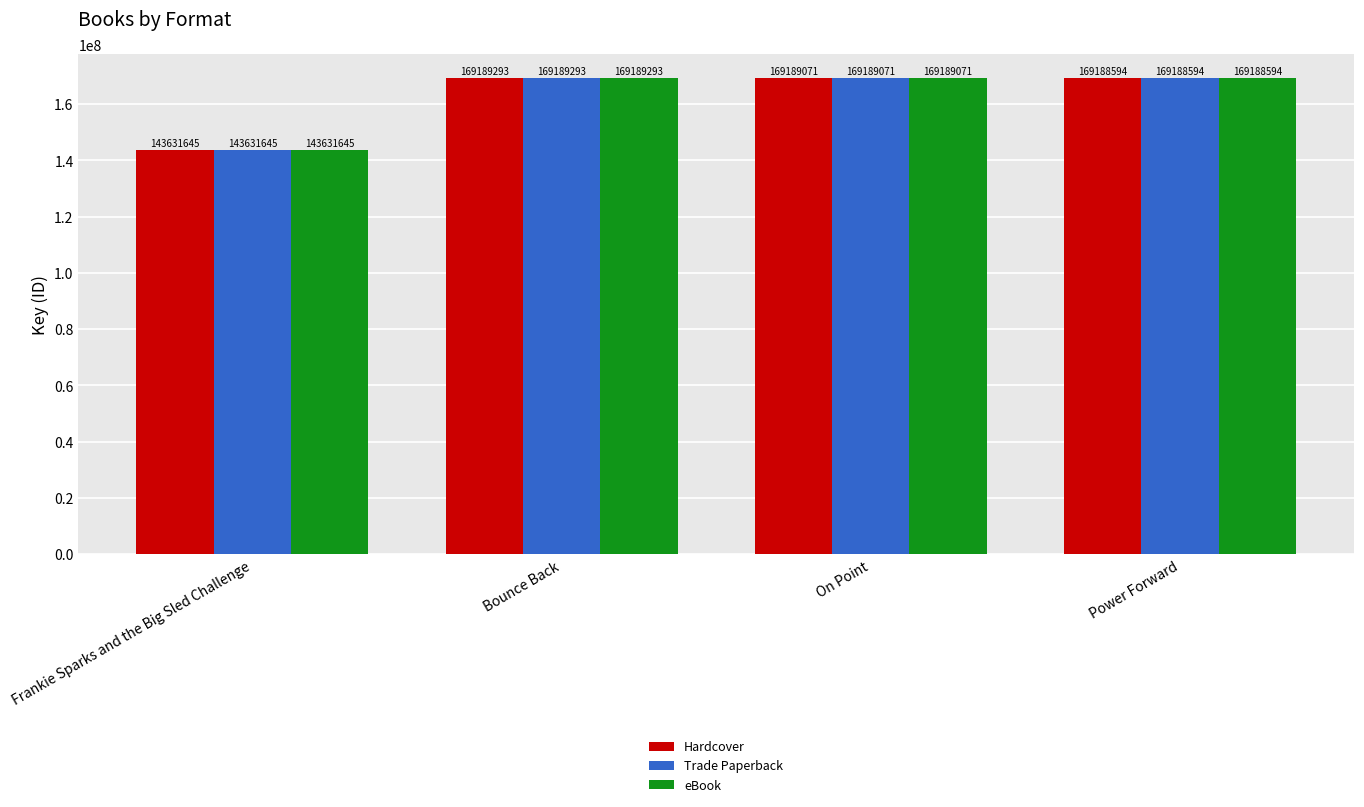

What is the sum of the Hardcover values at Power Forward and Frankie Sparks and the Big Sled Challenge?

312820239